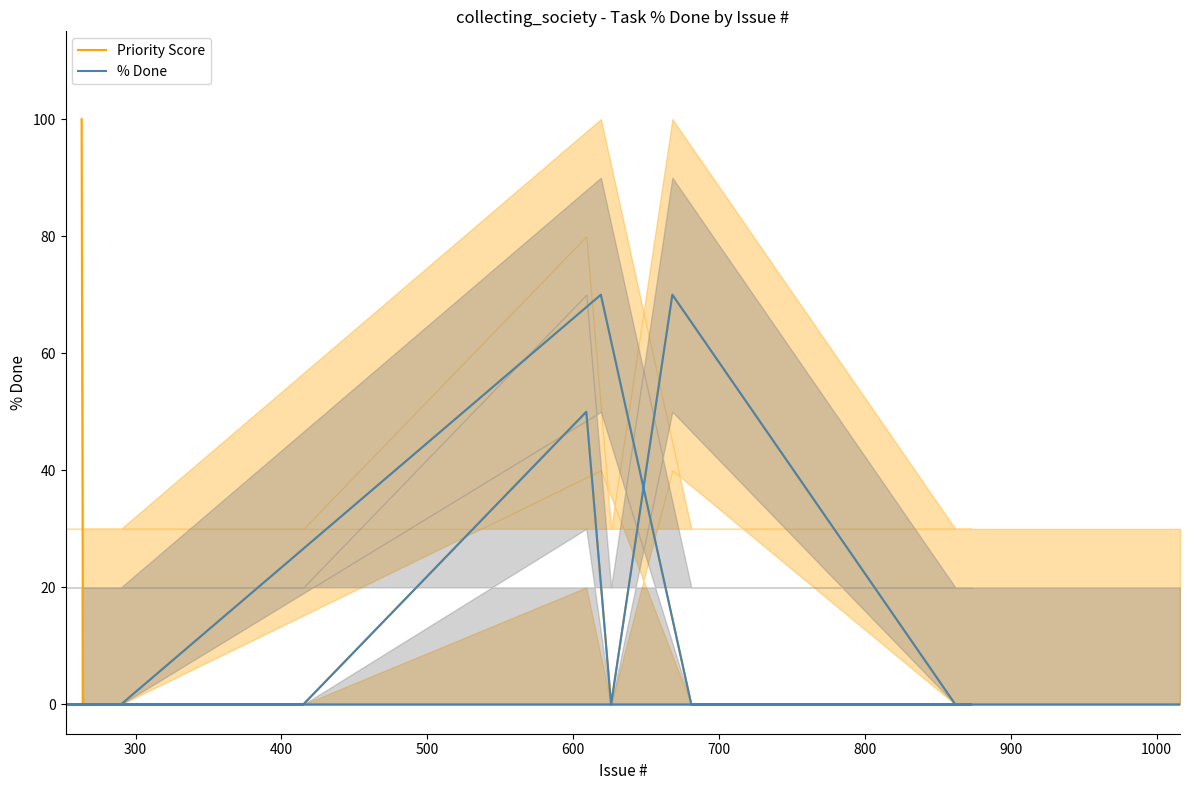

In Priority Score, how many points are lower than both neighbors (excluding endpoints)?

1